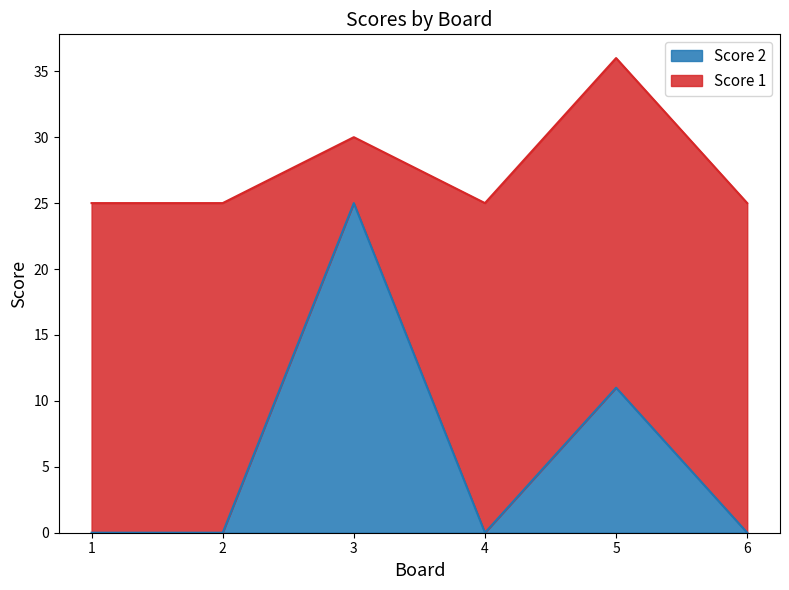

Does the chart have visible grid lines?

No